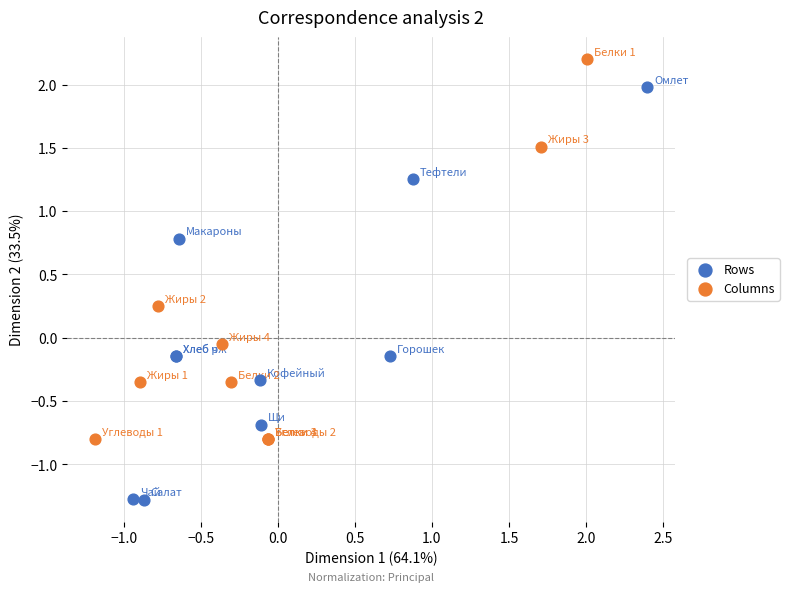

Which series reaches the maximum Y coordinate?

Columns